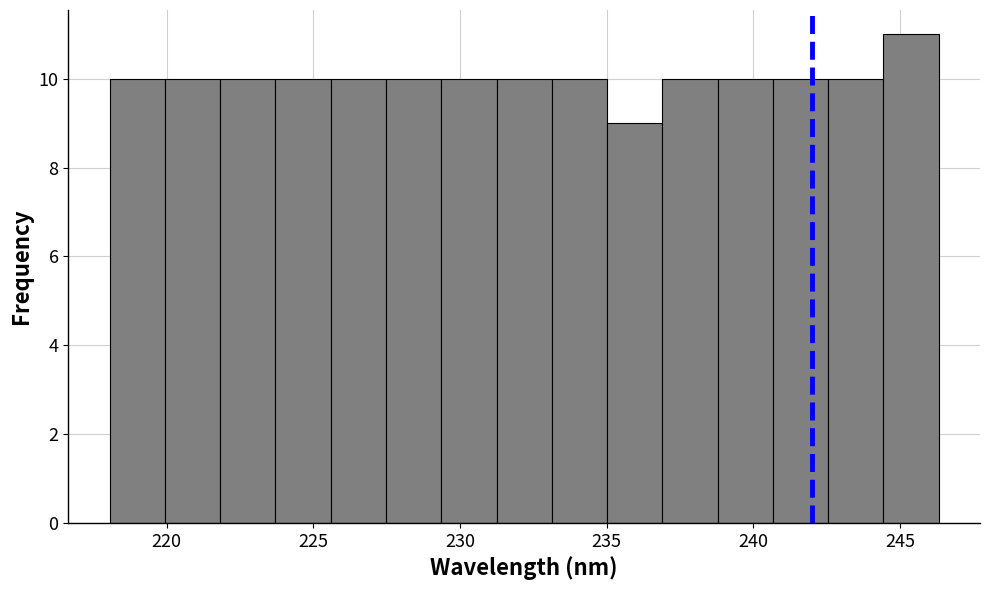

Read against the x-axis, roughly where is the centre of the tallest bar?

245.5